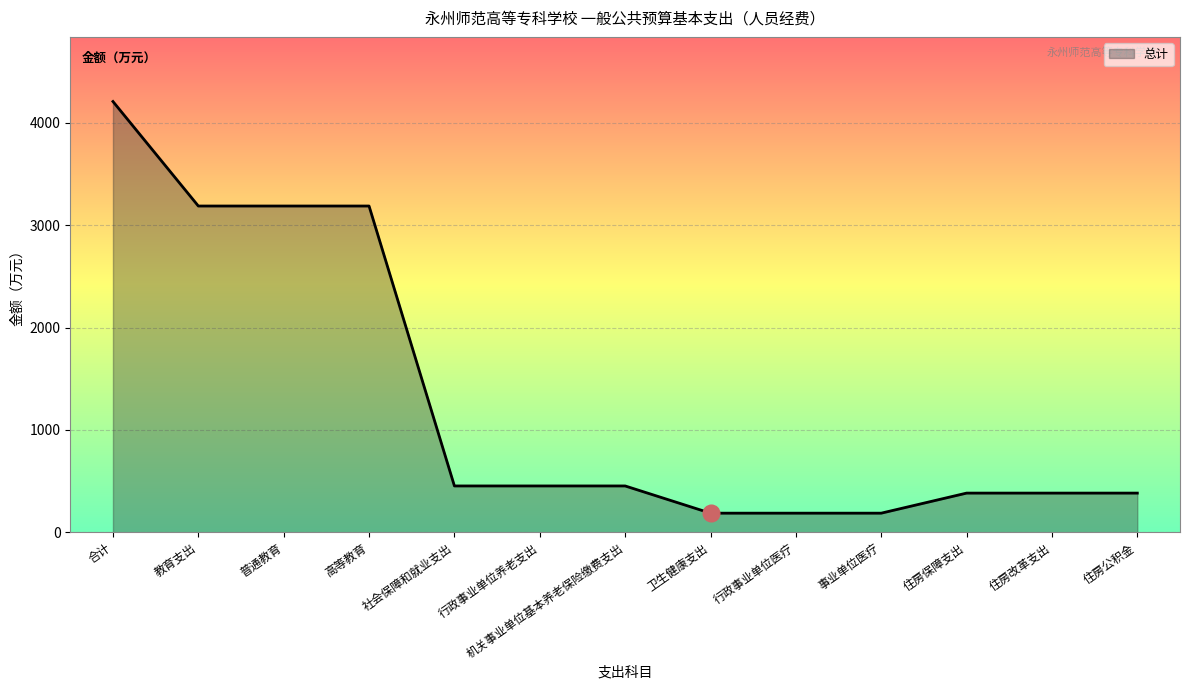

How many values exceed 452?

7